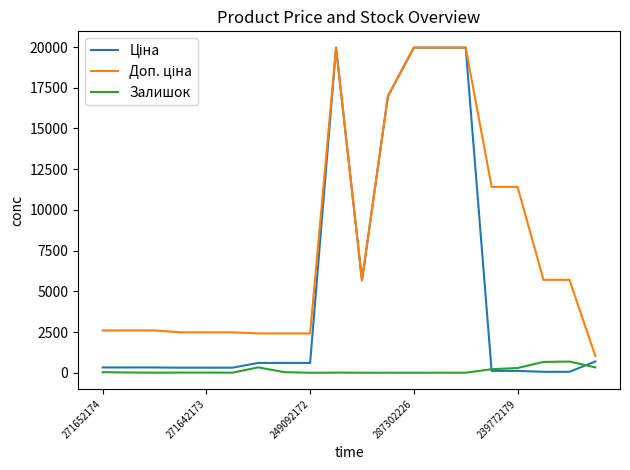

Is this an area chart (filled region under the line)?

No